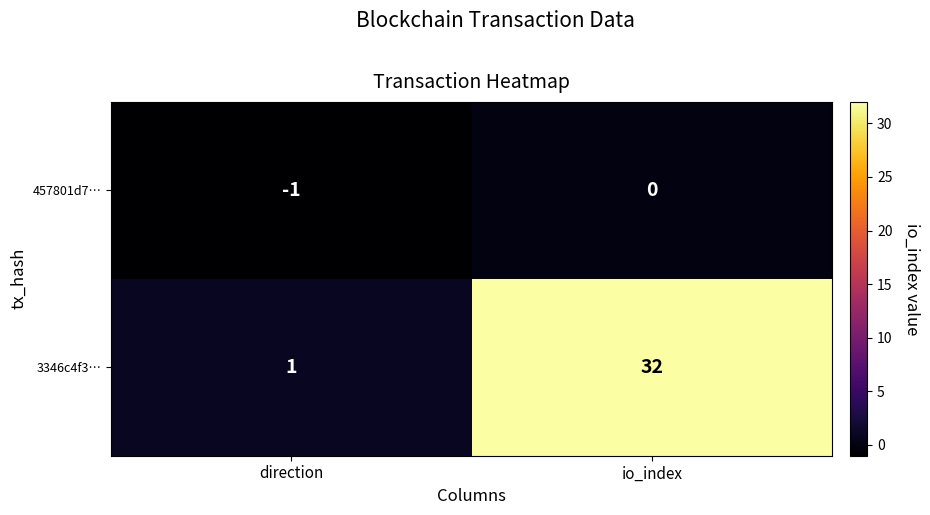

Which category has the highest value across all series?

io_index